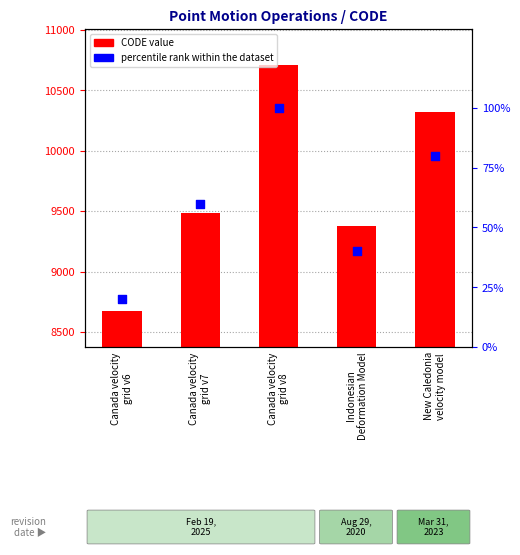

At which category is the sum across all series the highest?

Canada velocity
grid v8